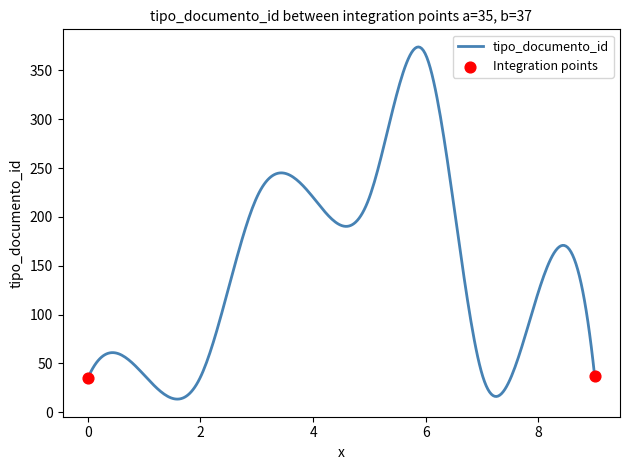

What is the difference between the maximum and minimum values?

360.7